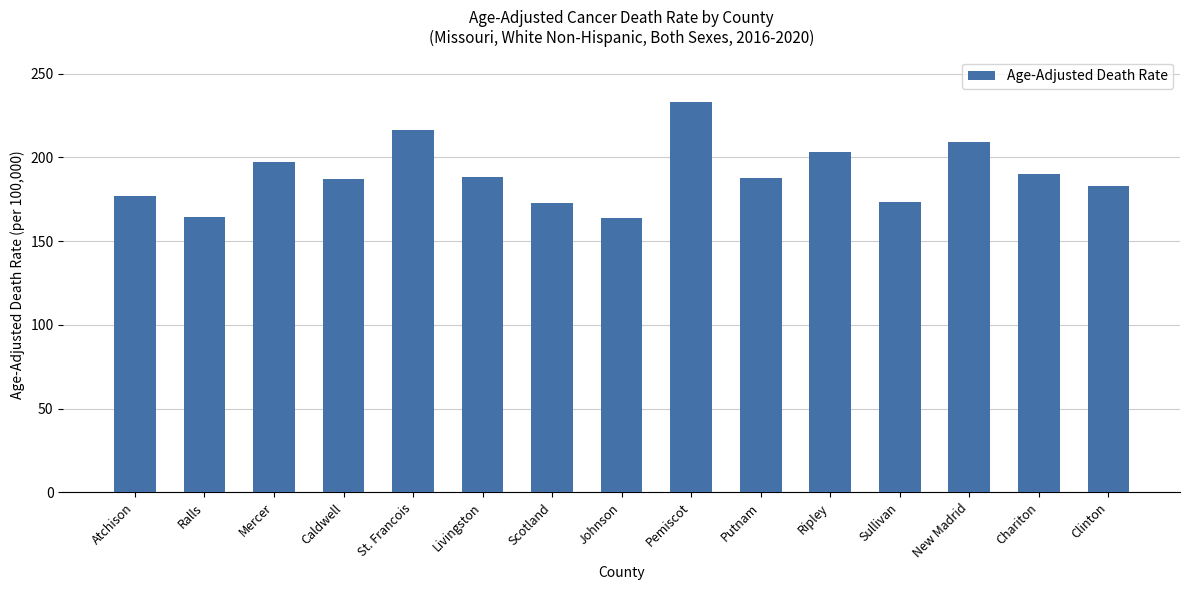

The chart shows a value of 341.6 at Ripley. True or false?

False